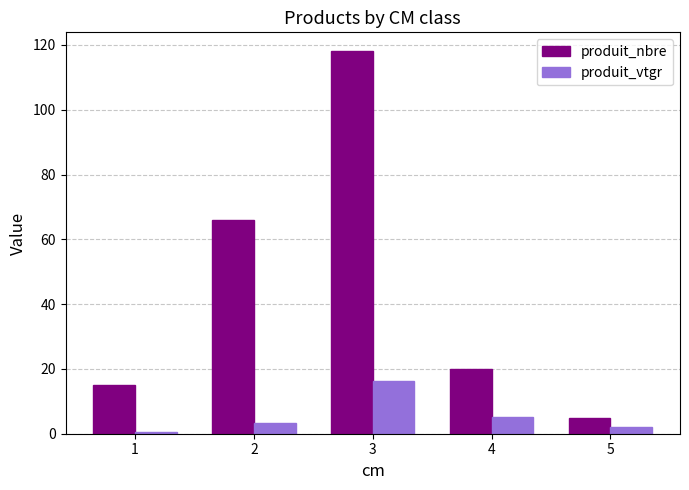

At how many categories does at least one series exceed 7?

4